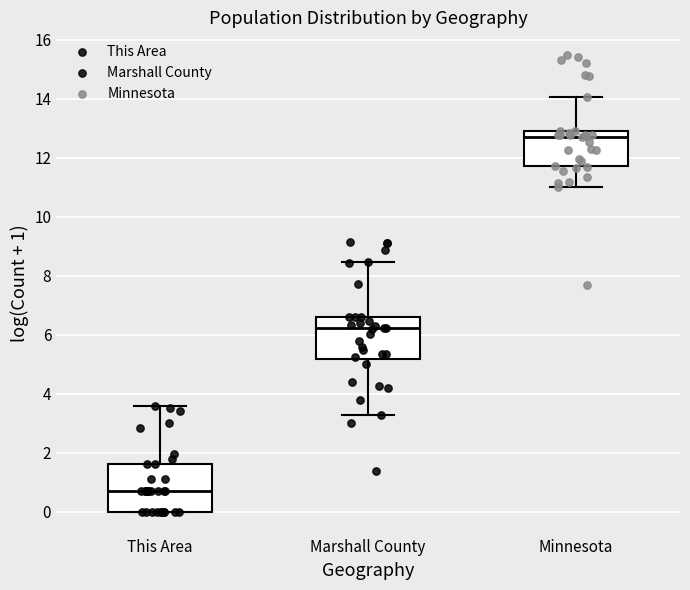

Which box has the lowest median line?

This Area